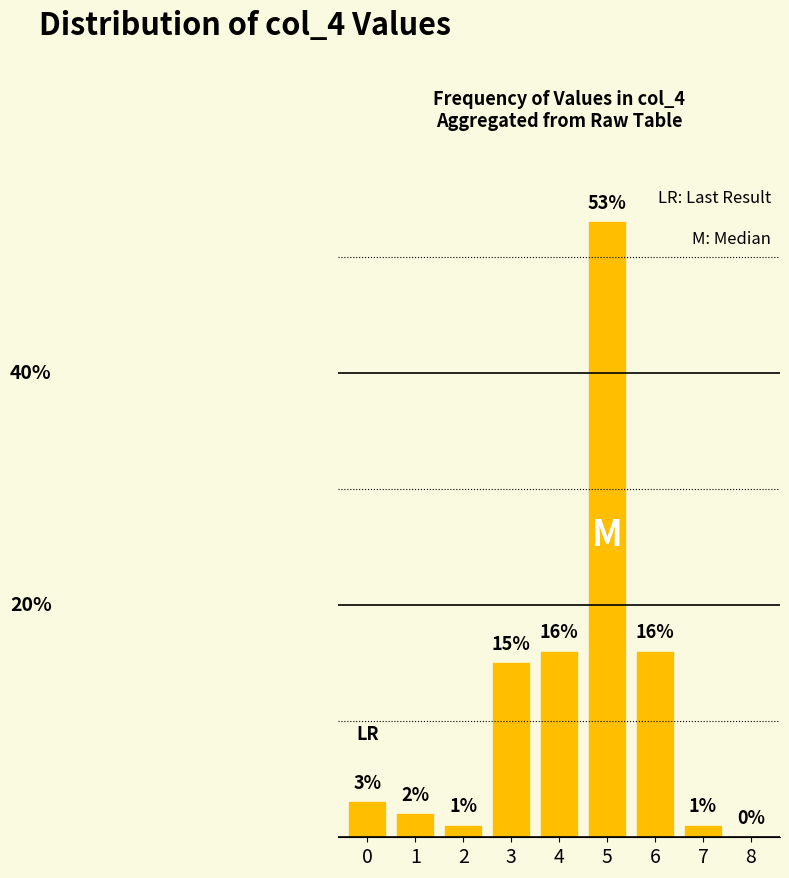

How many categories are shown in the chart?

9